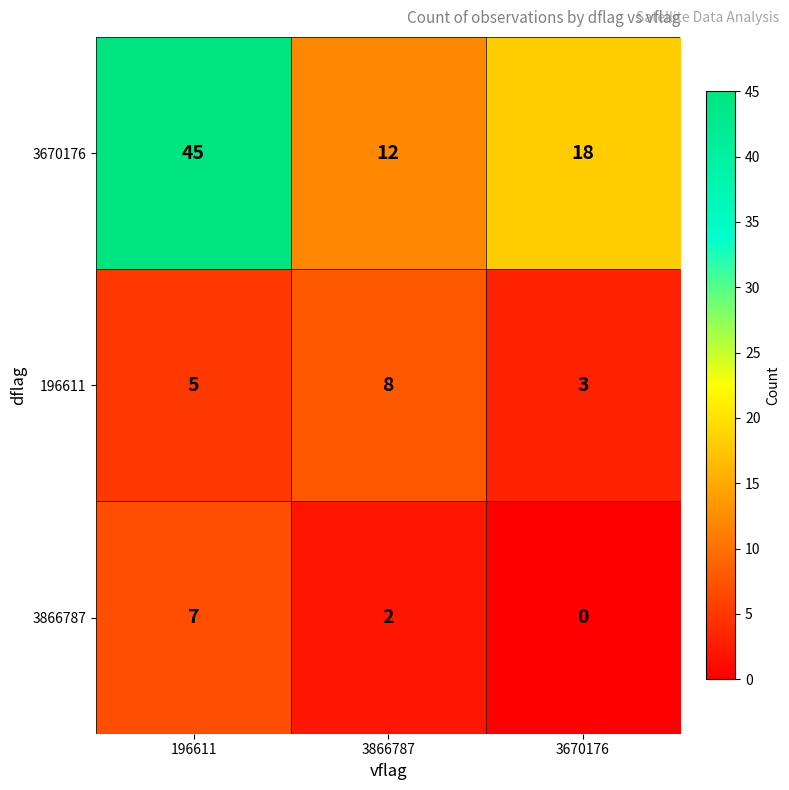

Which category has the highest value across all series?

196611